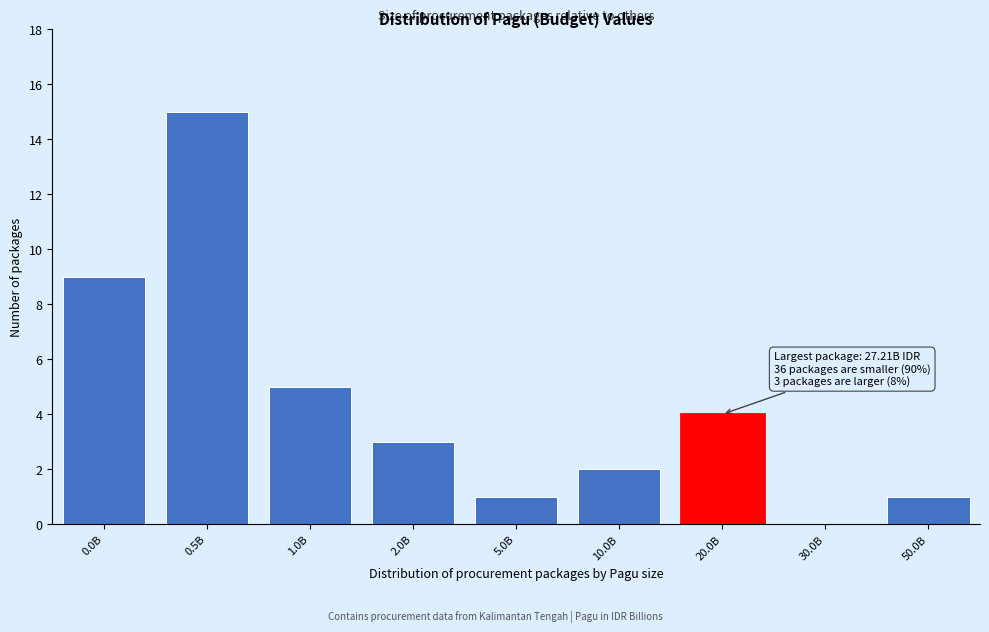

Reading right to left, list all the values displayed in this chart.

50.0B=1	30.0B=0	20.0B=4	10.0B=2	5.0B=1	2.0B=3	1.0B=5	0.5B=15	0.0B=9